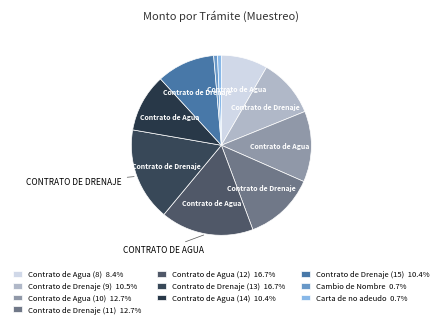

Is there any slice that represents more than half of the pie?

No